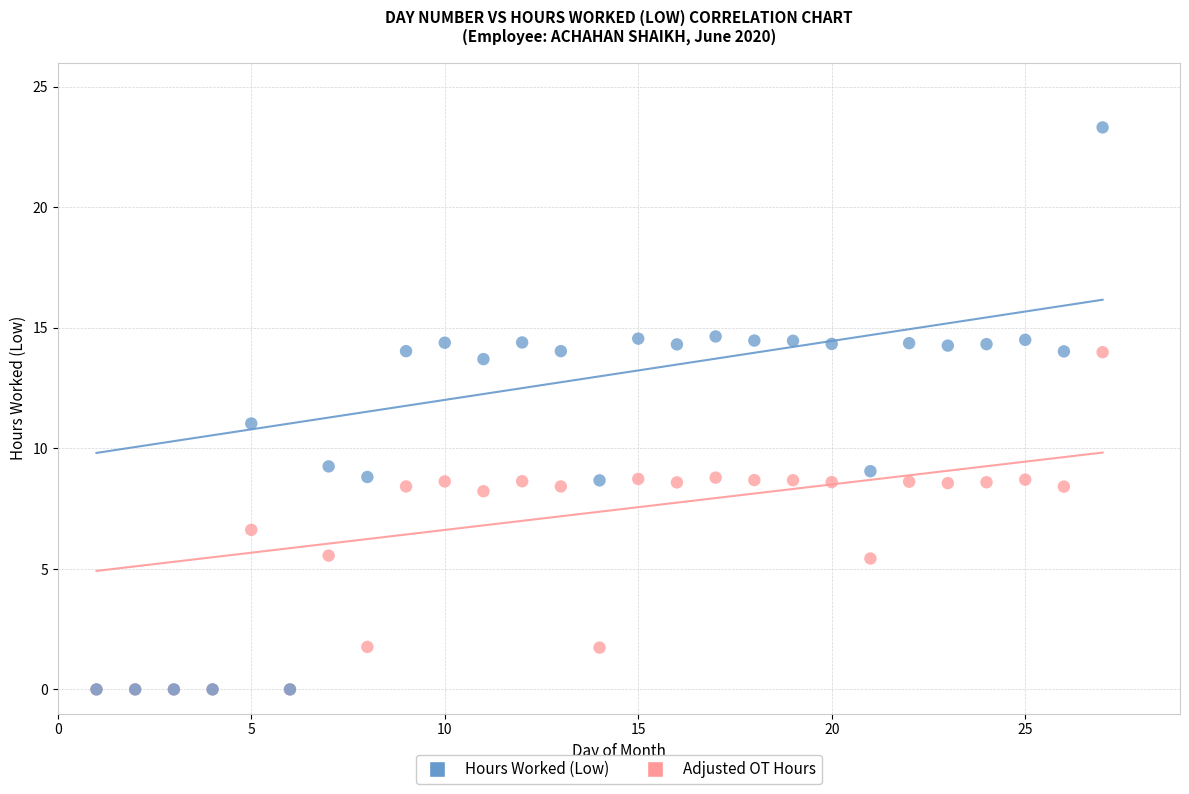

Which series has the widest spread of Y values?

Hours Worked (Low)